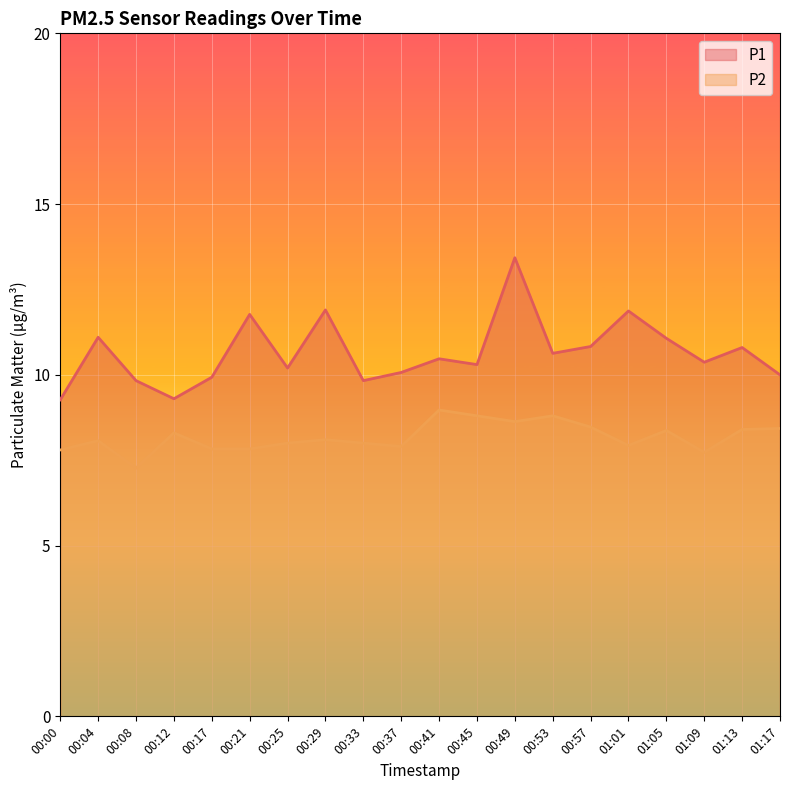

The value of P2 at 00:25 is 8.0. True or false?

True